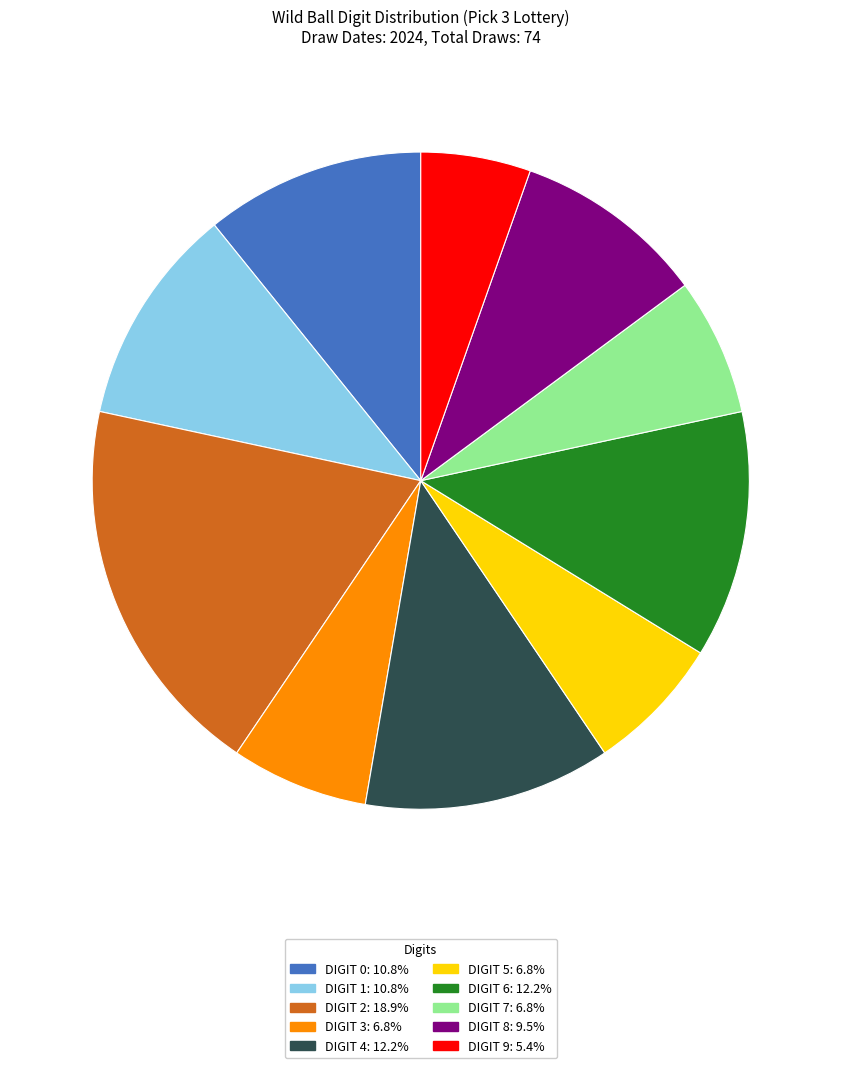

How many slices are in this pie chart?

10